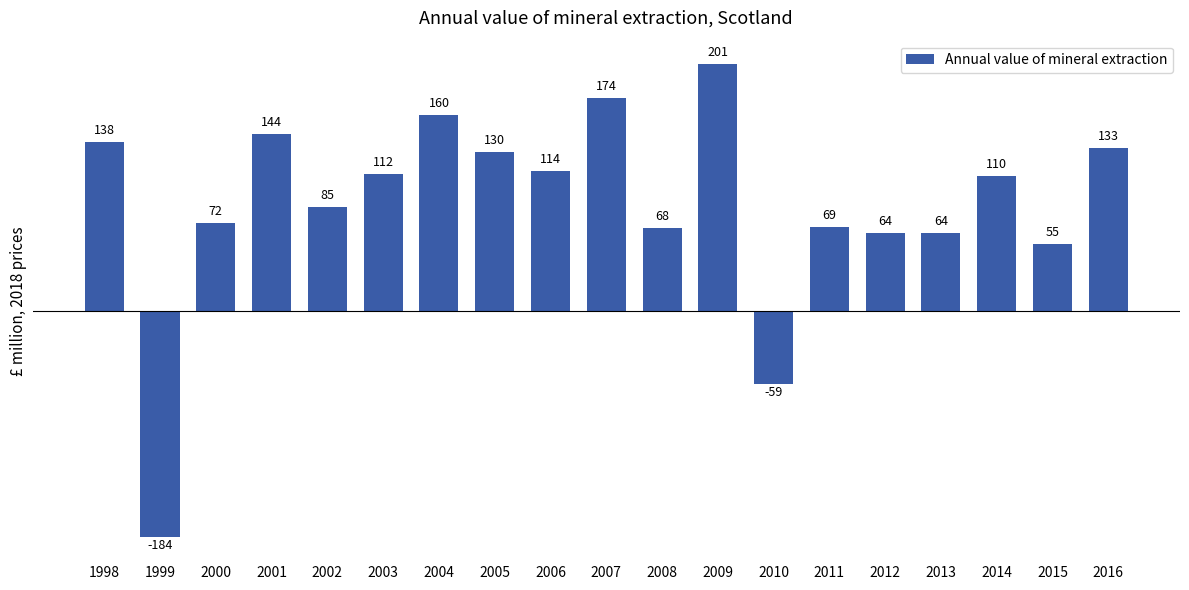

Reading left to right, transcribe all the data shown in this chart.

1998=138	1999=-184	2000=72	2001=144	2002=85	2003=112	2004=160	2005=130	2006=114	2007=174	2008=68	2009=201	2010=-59	2011=69	2012=64	2013=64	2014=110	2015=55	2016=133